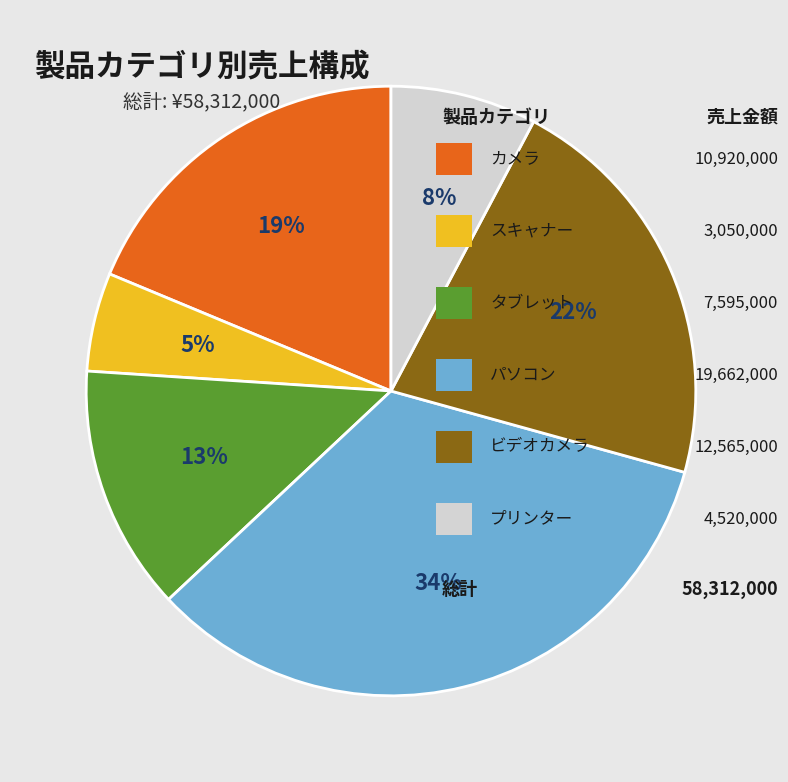

To the nearest percent, what is the average slice percentage?

17%